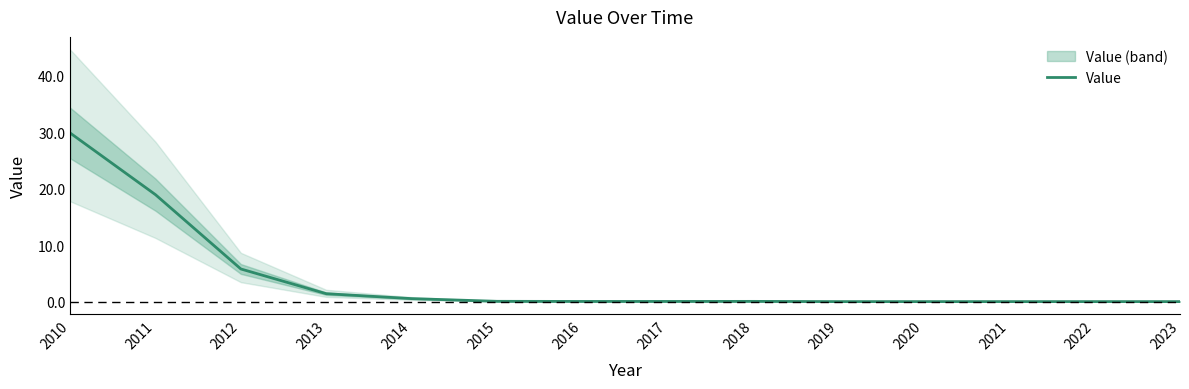

True or false: the data shows 29.9 at 2010.

True